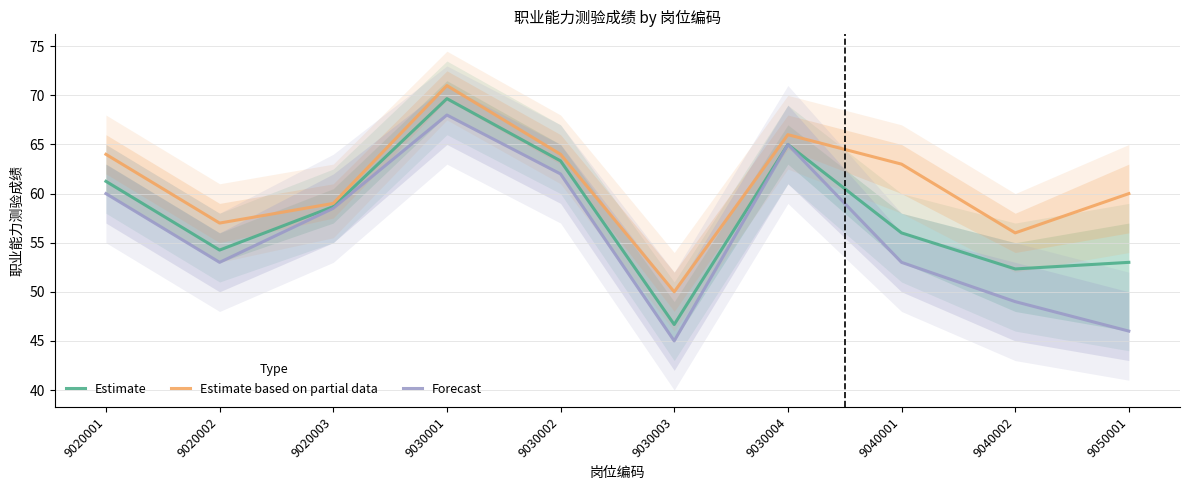

How many data points in Estimate are above 58?

5